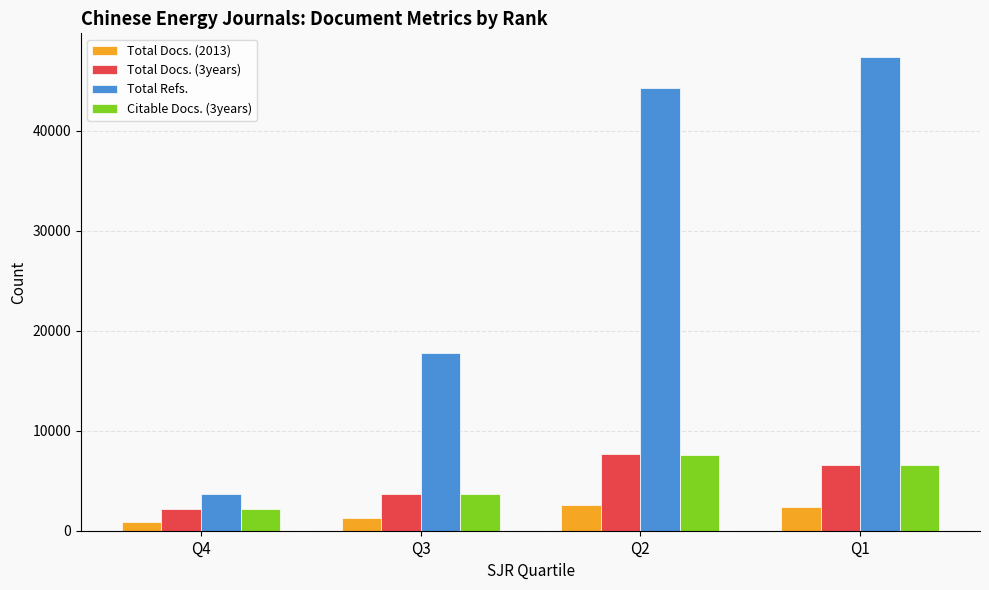

Which series has the largest total across all categories?

Total Refs.